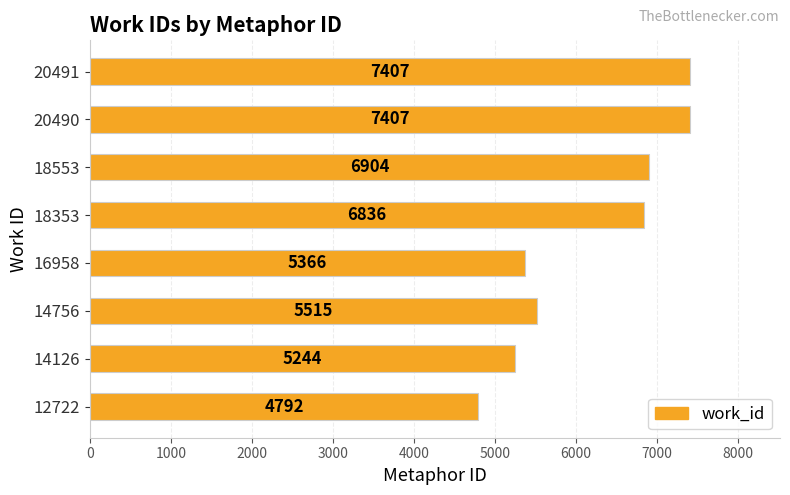

What is the average value?

6184